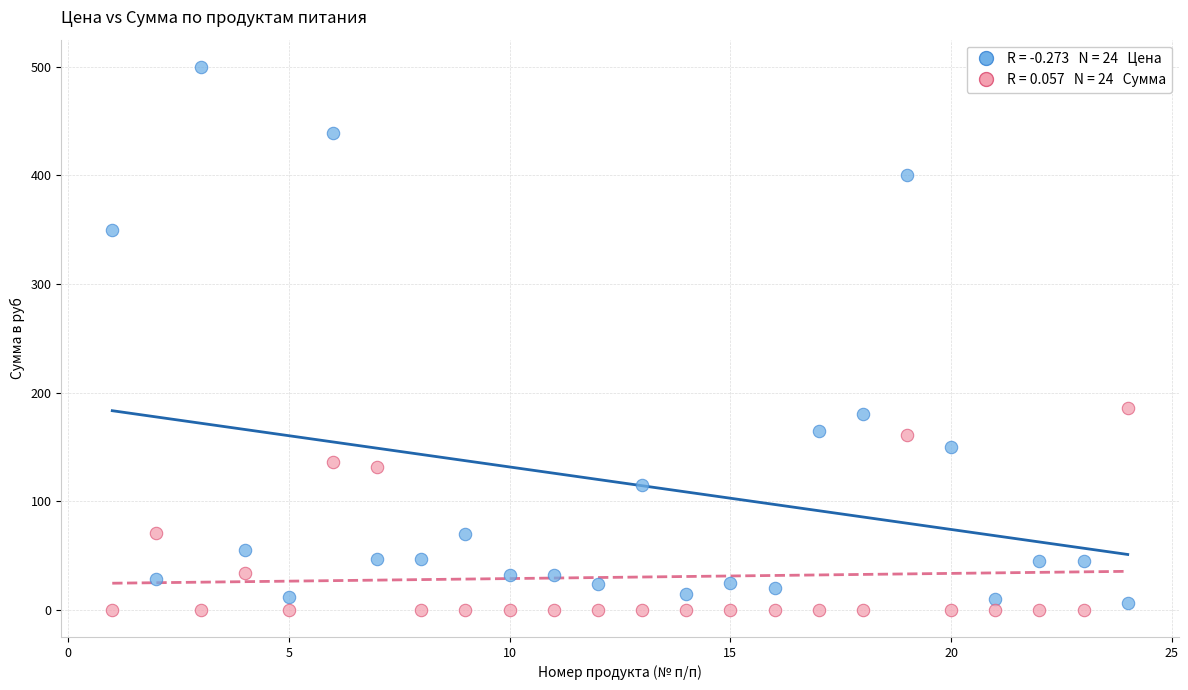

Across all data points, what is the range of Y values (max minus min)?

500.0